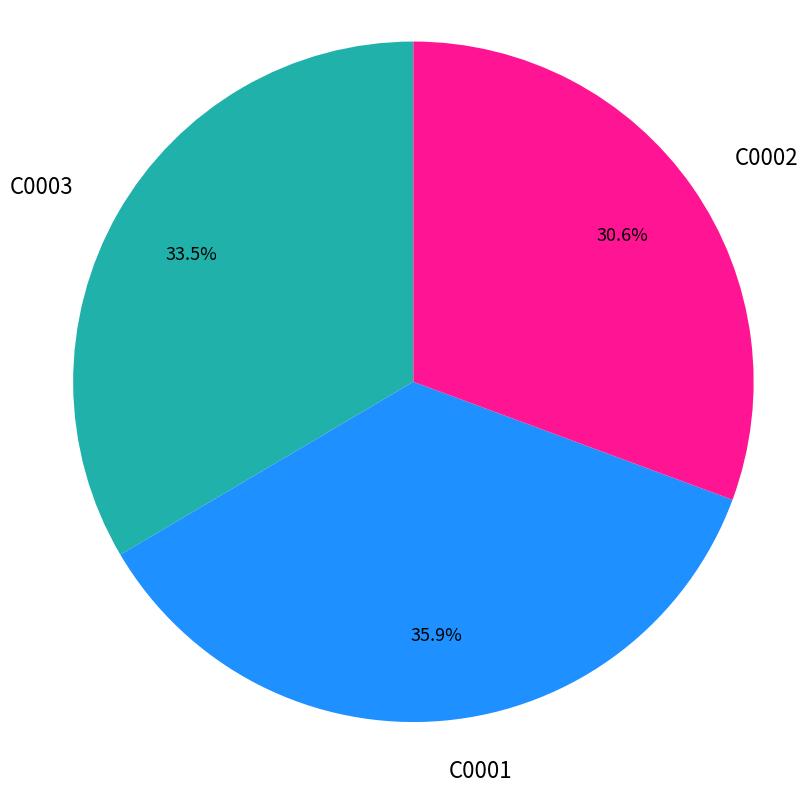

Count the number of slices in the pie.

3